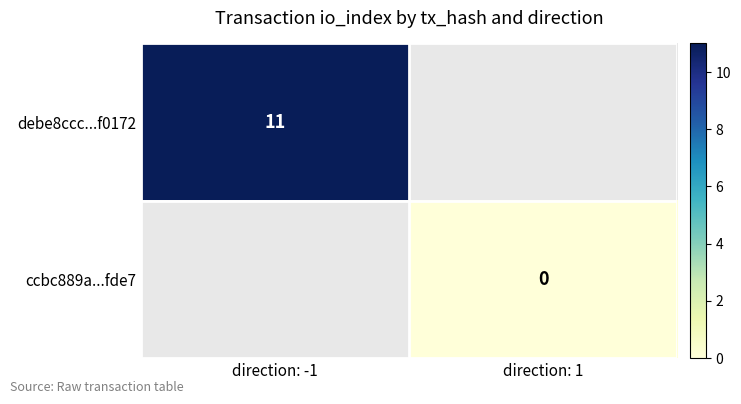

Which series has the widest spread of values?

debe8ccc...f0172